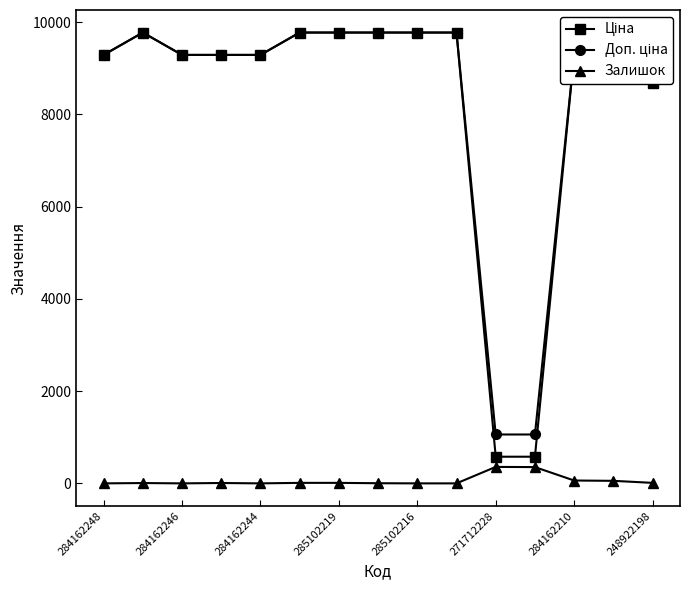

What is the greatest value displayed?

9775.5